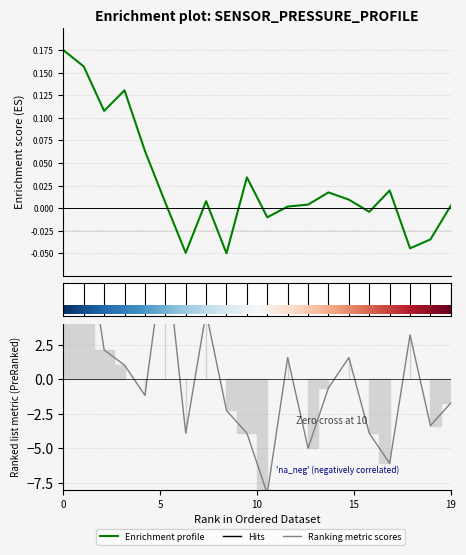

What is the minimum value shown in the chart?

-8.3